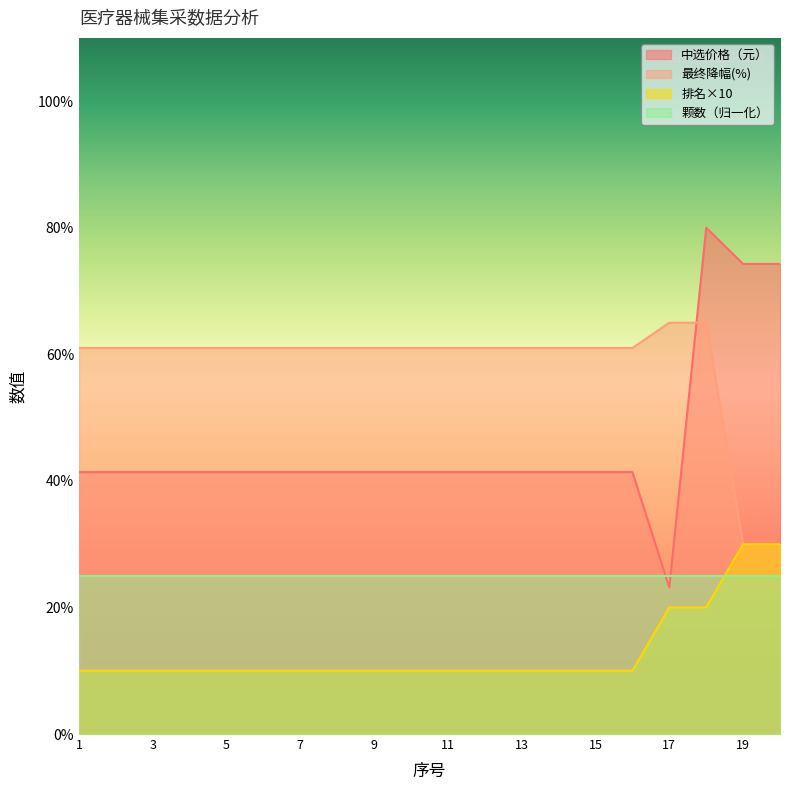

What is the highest value of the 最终降幅 series?

65.0